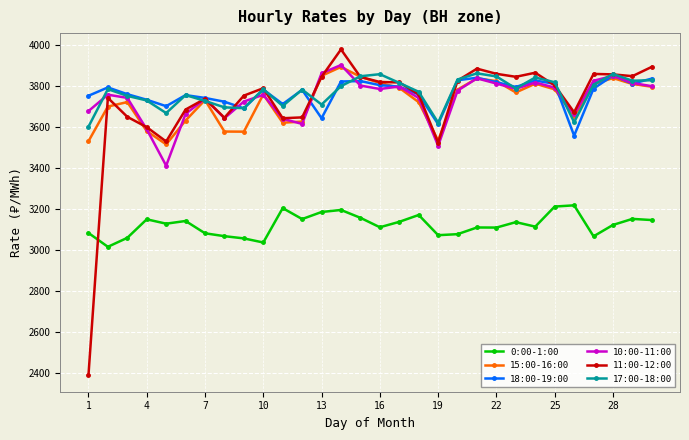

True or false: 17:00-18:00 and 0:00-1:00 intersect in this chart.

False